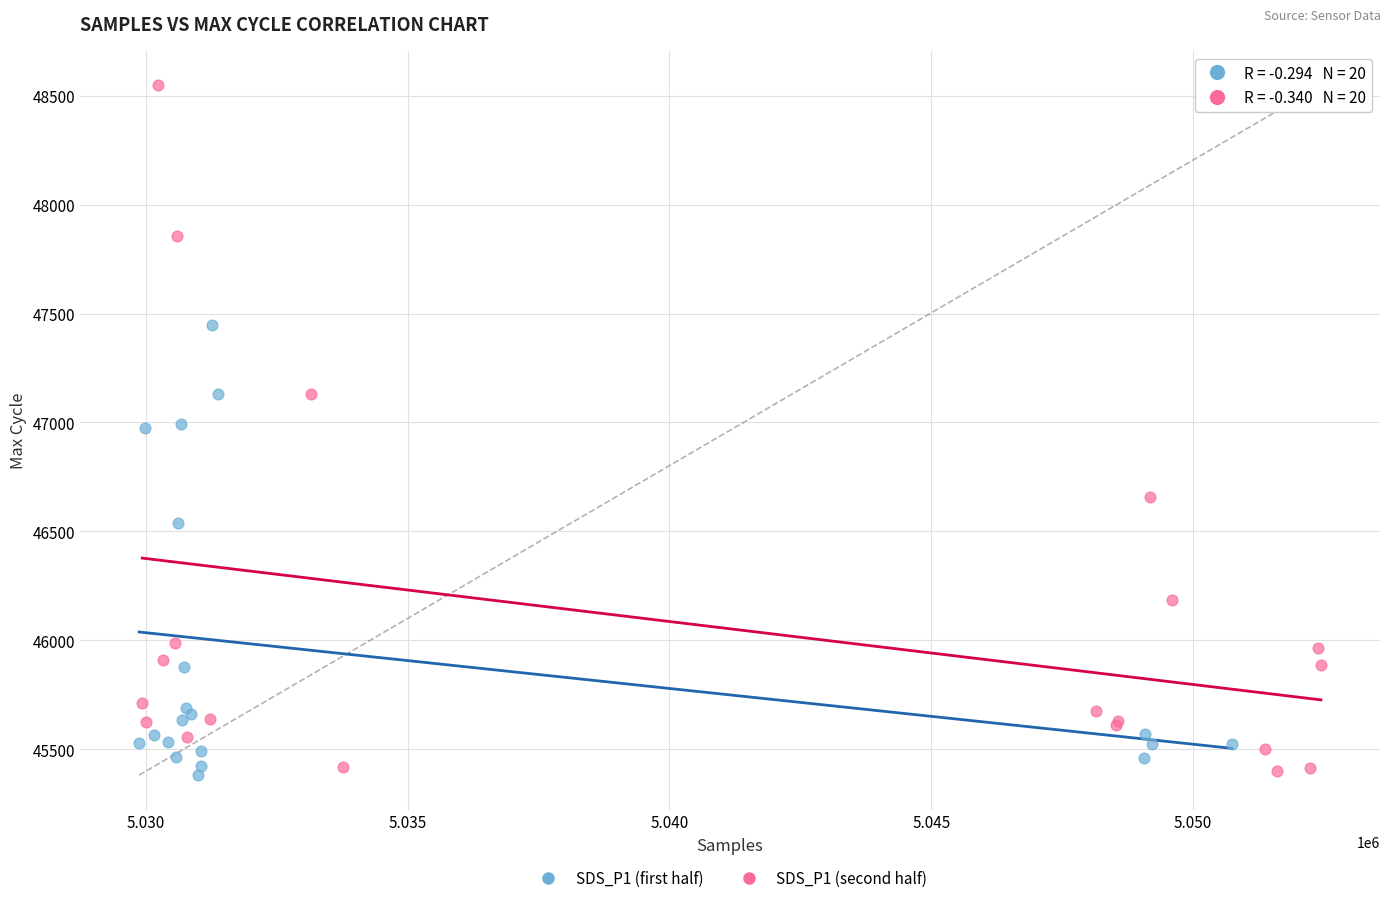

Which series has the largest Y range (max minus min)?

SDS_P1 (second half)